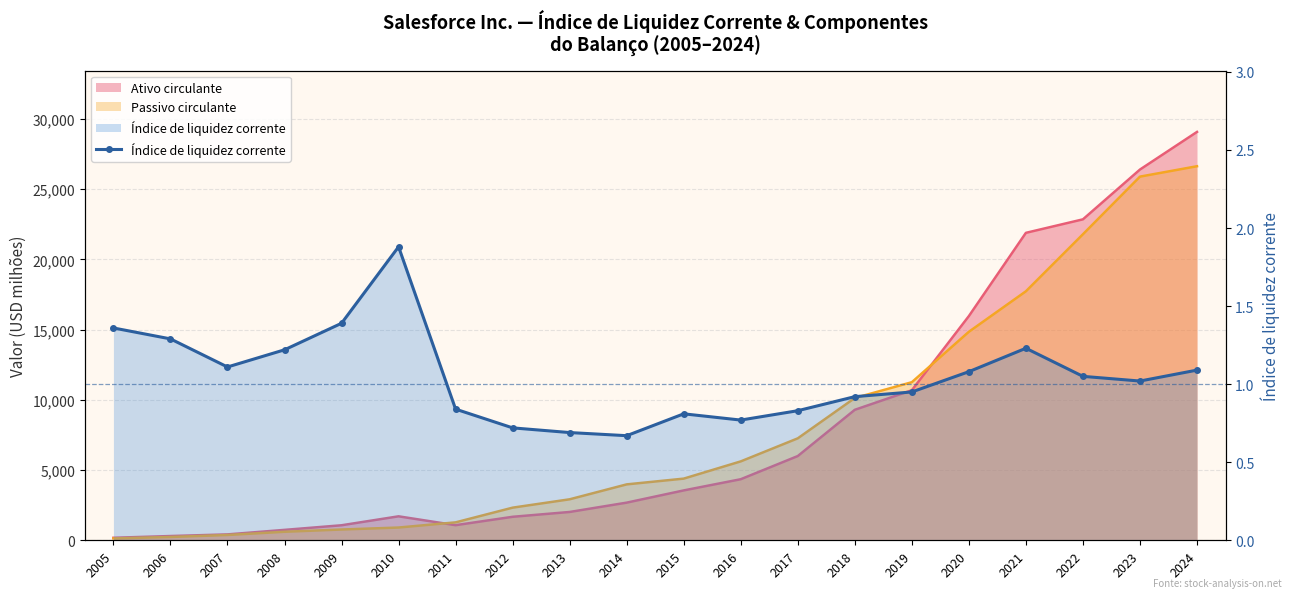

At which category does the data reach its first local valley?

2007